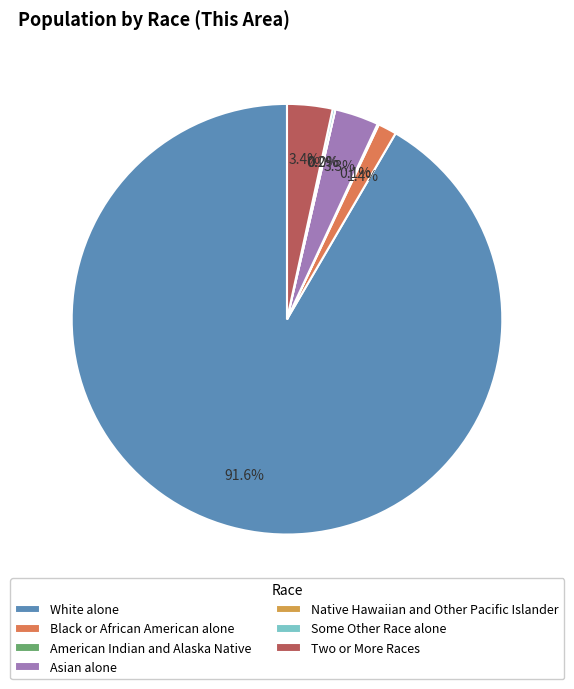

What is the change in value from Asian alone to Some Other Race alone?

-31